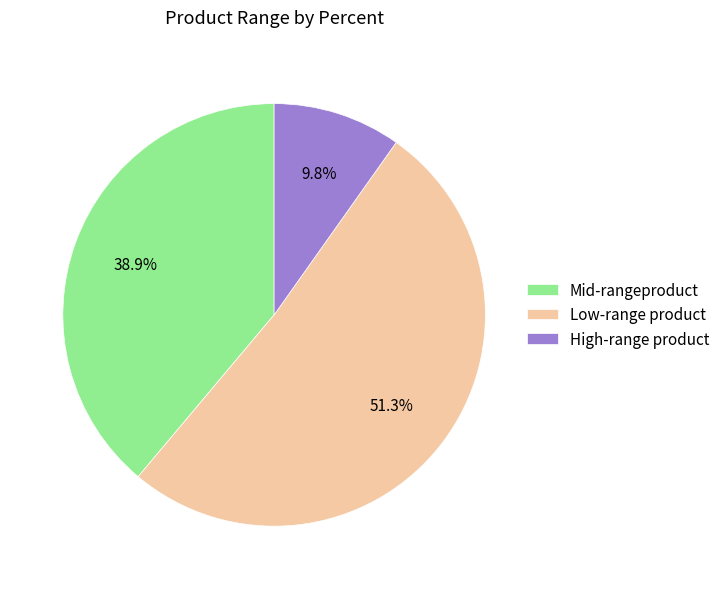

What is the total percentage of Low-range product and Mid-rangeproduct?

90.2%